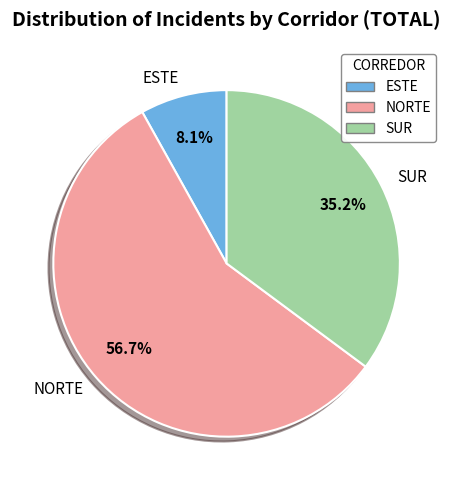

To the nearest percent, what is the combined percentage of SUR and NORTE?

92%